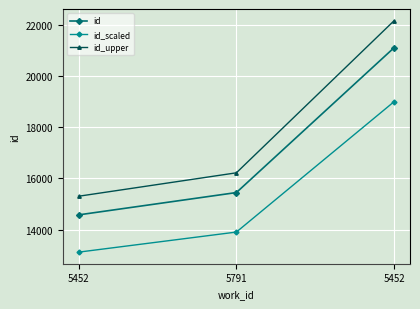

How many lines are shown in the chart?

3